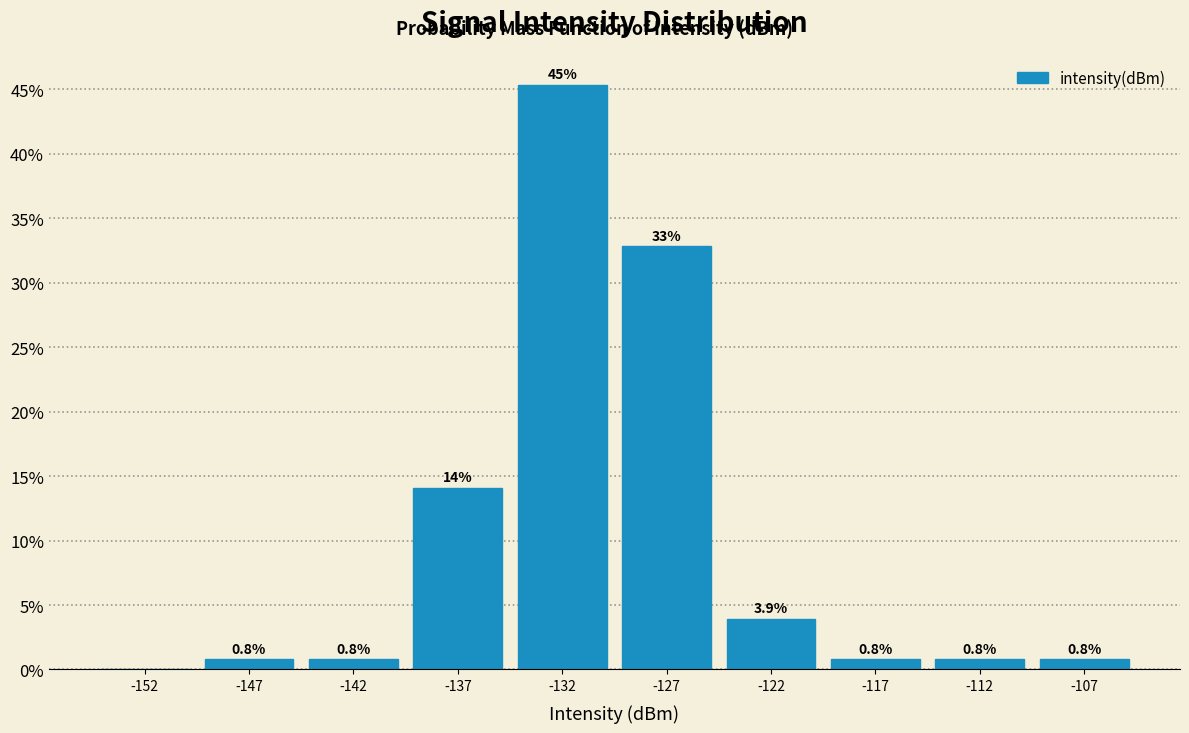

Which range on the x-axis has the tallest bar?

-135 to -130